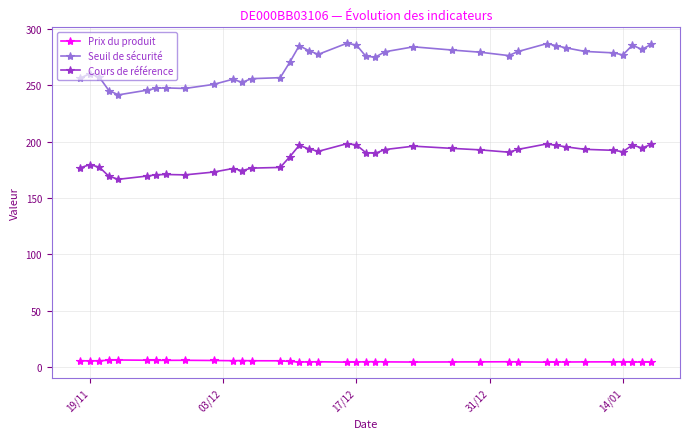

What is the sum of all Prix du produit values?

180.7